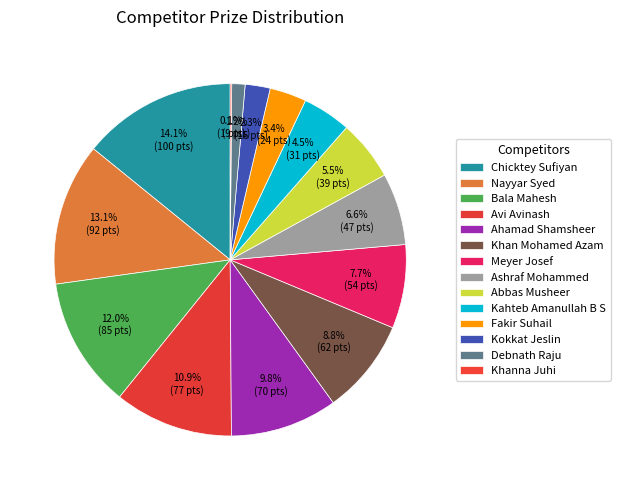

Does Nayyar Syed account for over 50% of the chart?

No